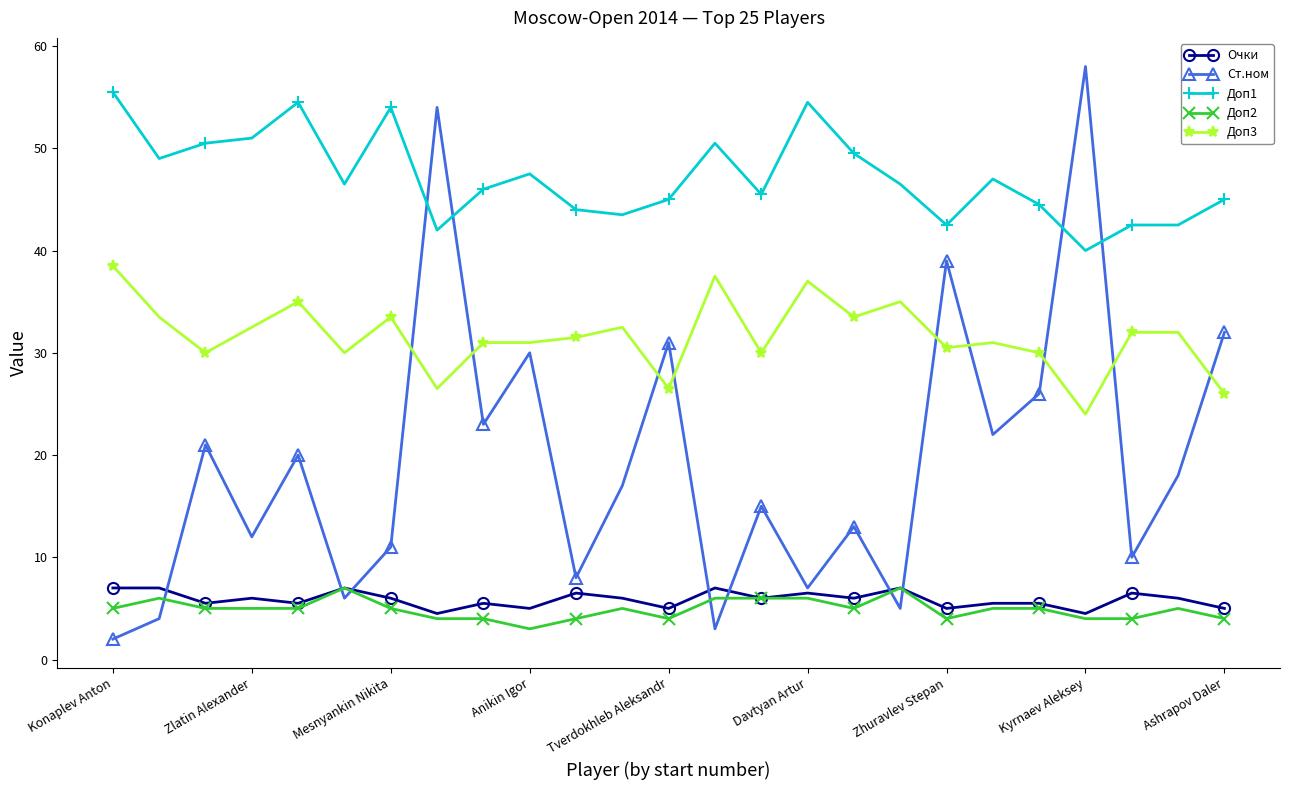

Which series has the largest total across all categories?

Доп1